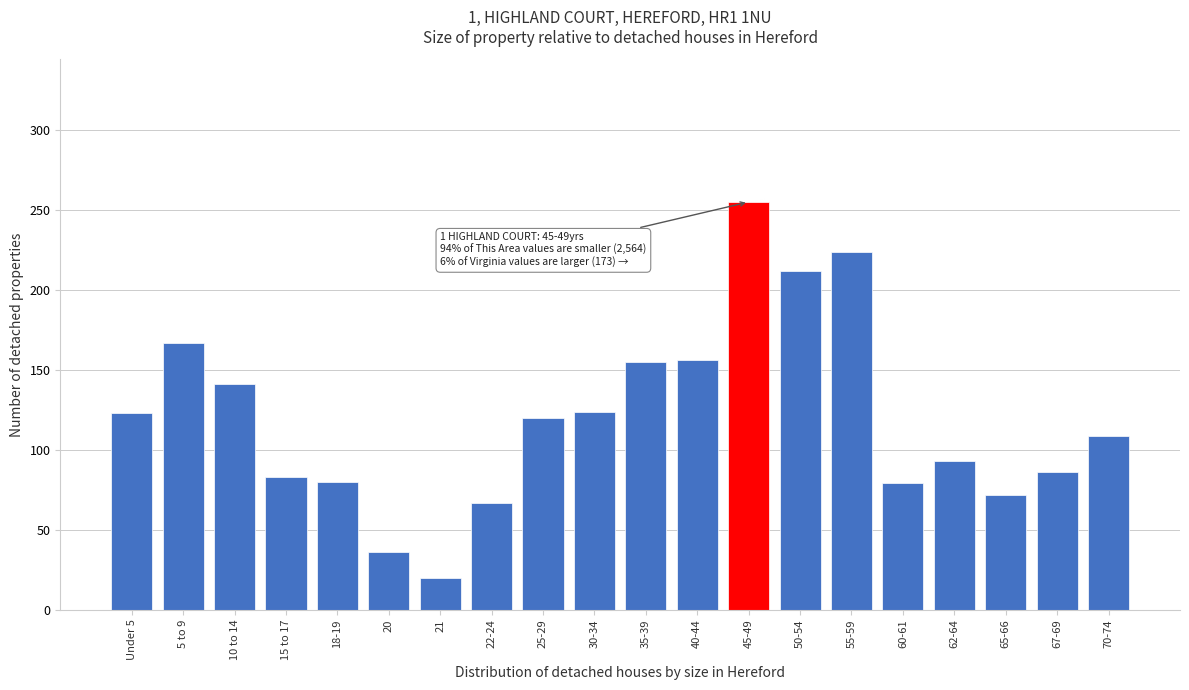

What is the label of the 1st bar from the left?

Under 5